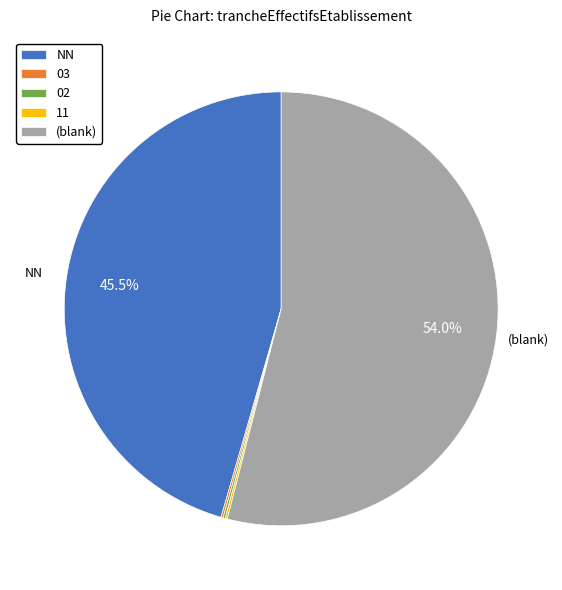

Does any single category account for the majority?

Yes